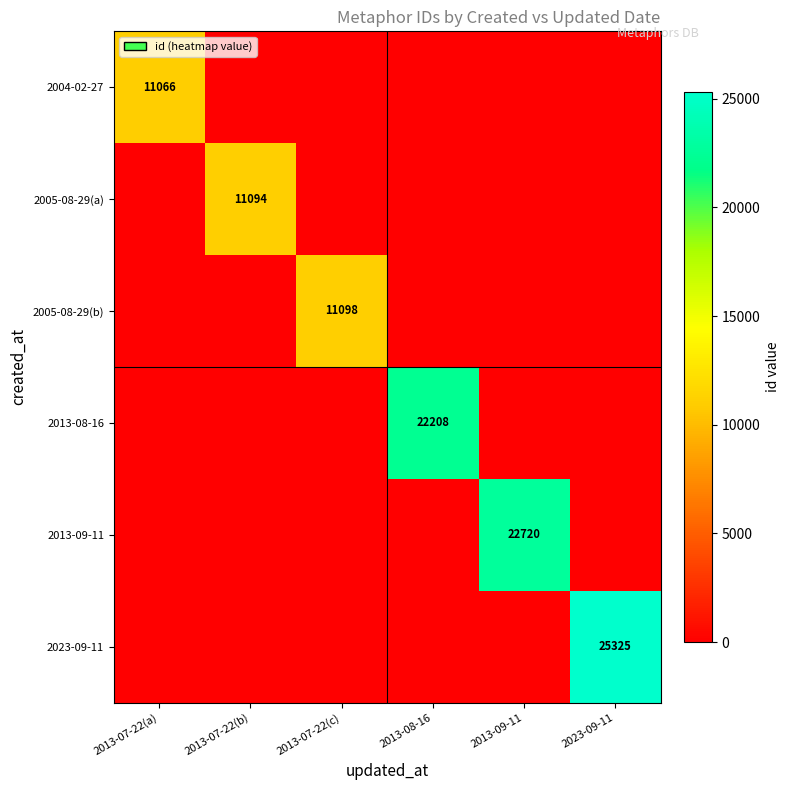

Which has a higher value, 2023-09-11 or 2013-07-22(c)?

2023-09-11